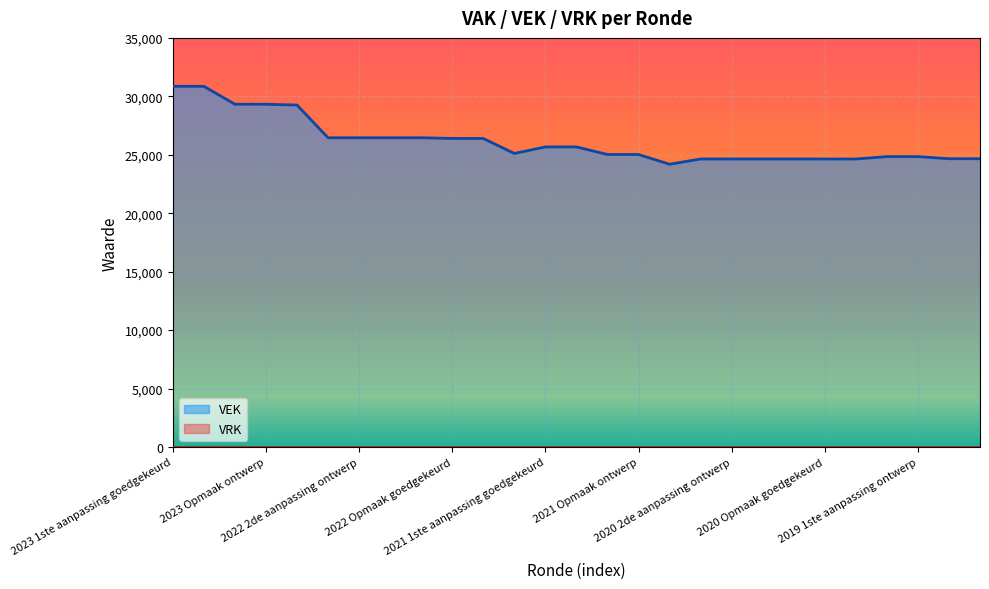

Does the chart display data point markers on the line(s)?

No